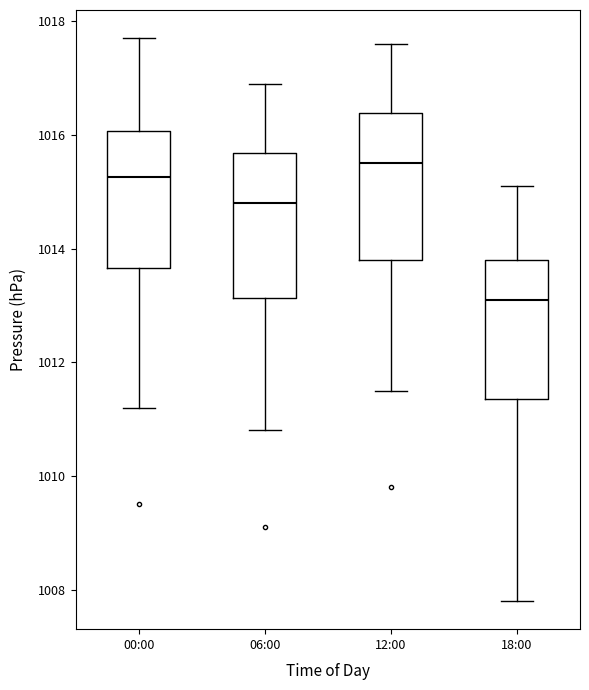

Which box's median line is the highest?

12:00